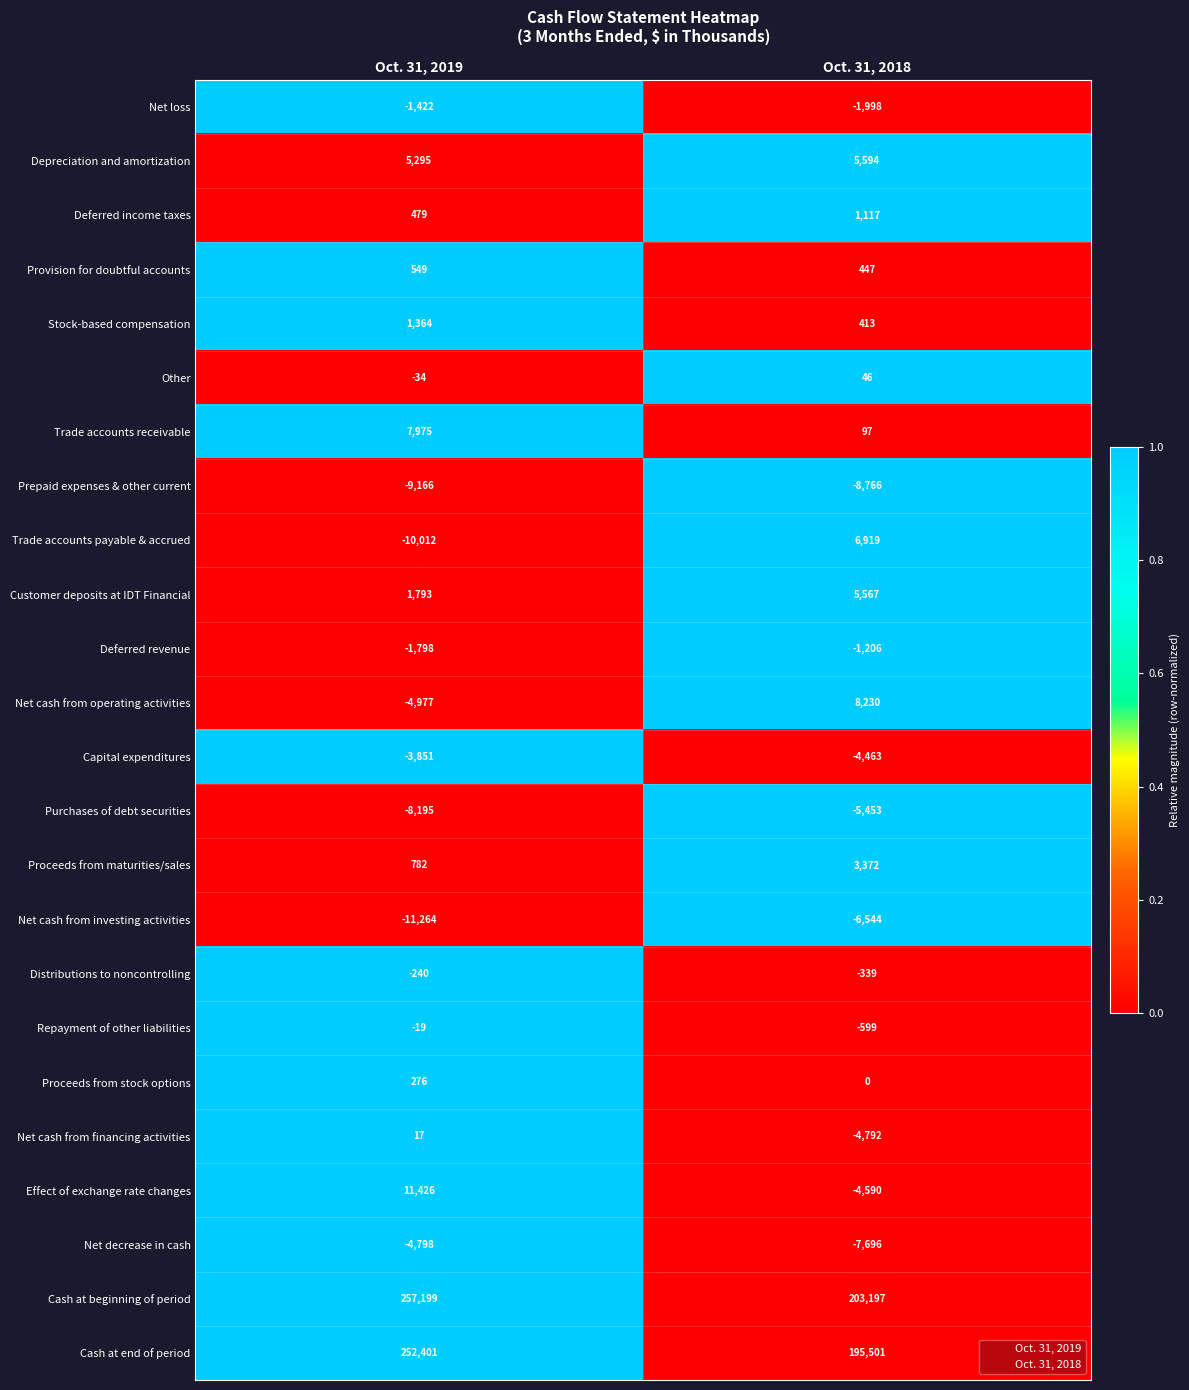

Where is Net loss nearest to the value -1710?

Oct. 31, 2019